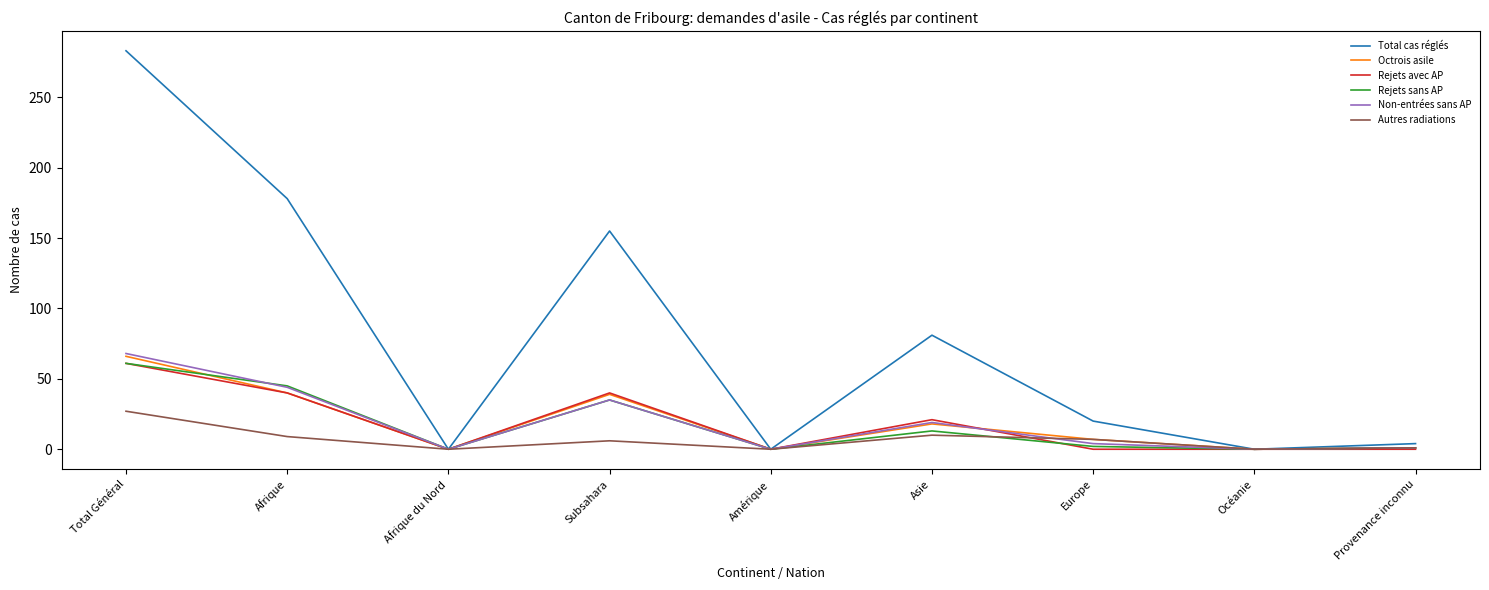

True or false: Non-entrées sans AP has a value of 30 at Asie.

False